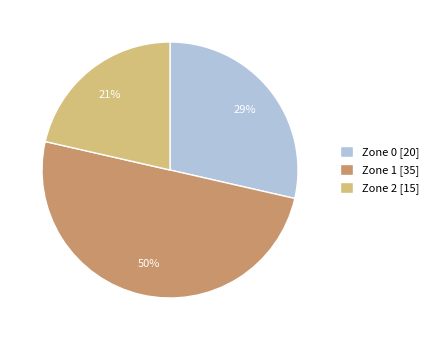

What percentage is the Zone 2 slice, to the nearest percent?

21%